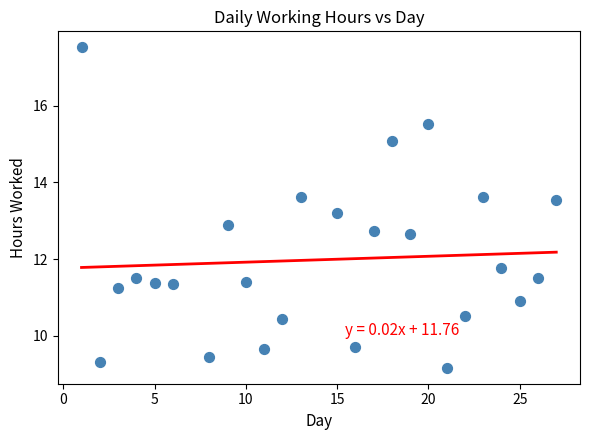

What is the range of X values (max minus min)?

26.0